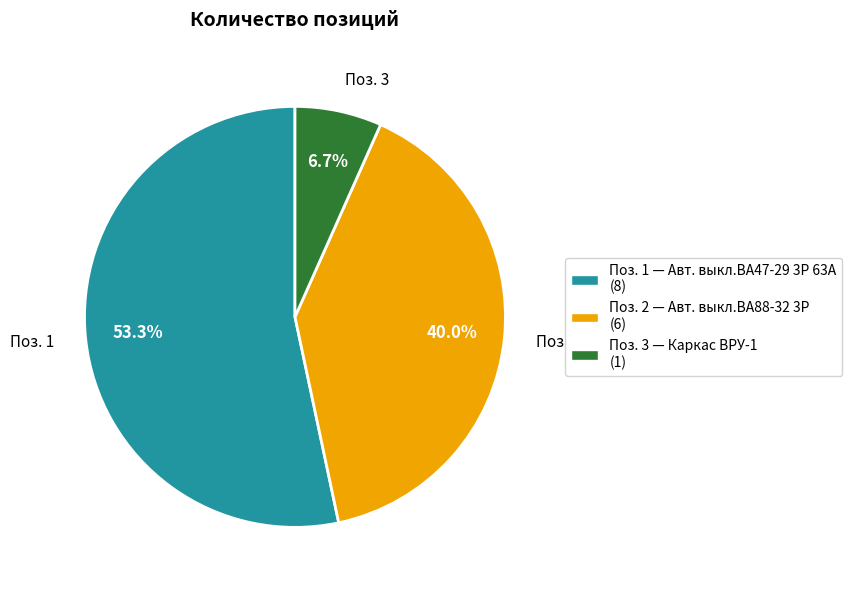

What portion of the pie excludes Поз. 3 — Каркас ВРУ-1 (1)?

93.3%